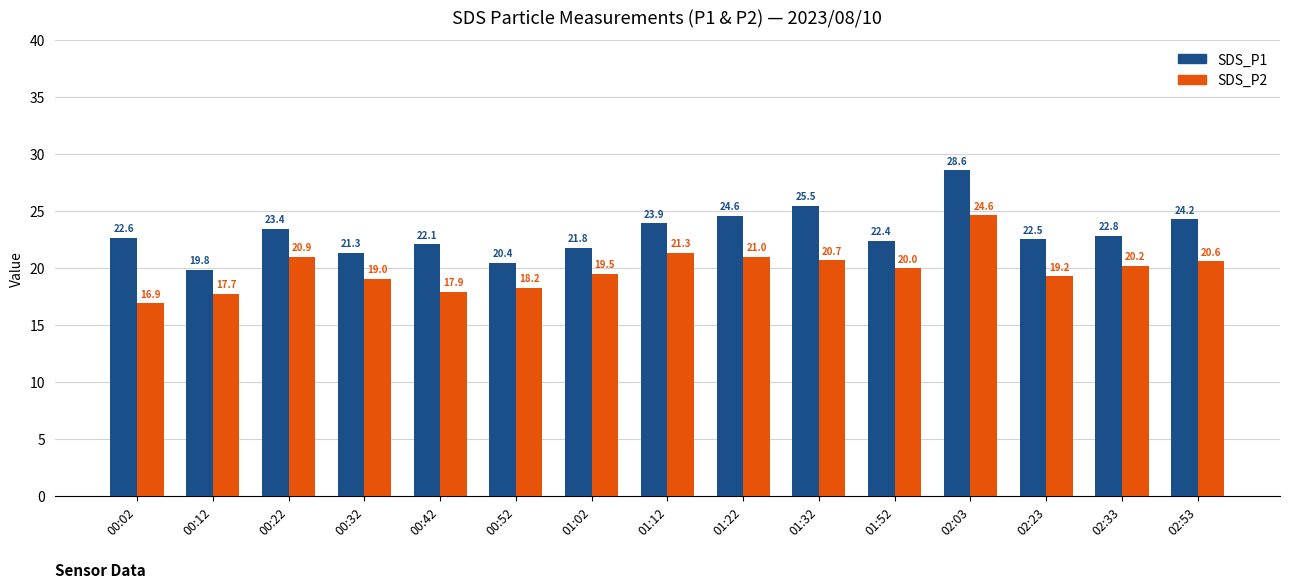

What are all the series names shown in the legend?

SDS_P1, SDS_P2